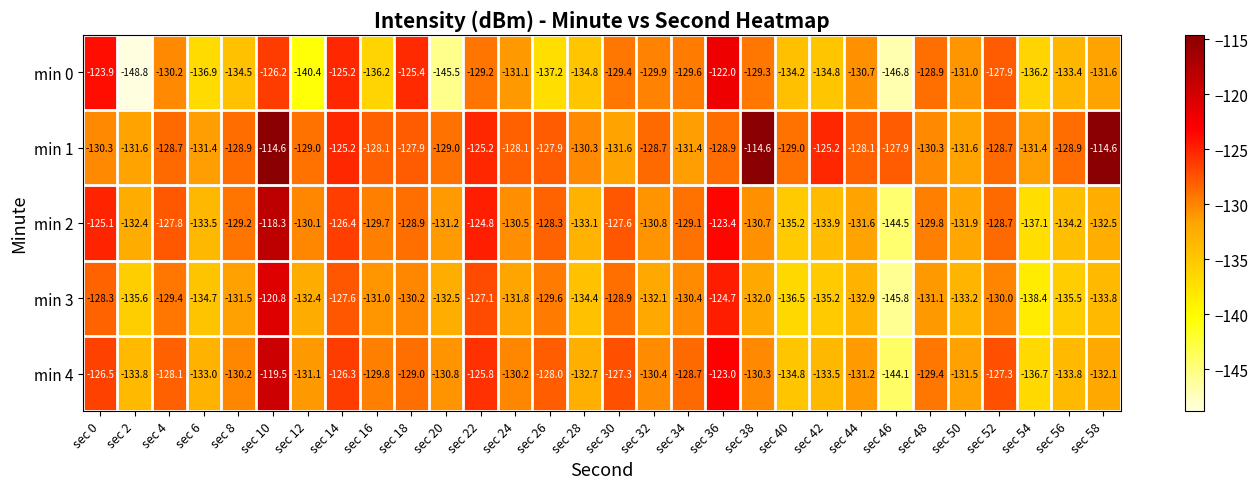

How many categories are shown in the chart?

30